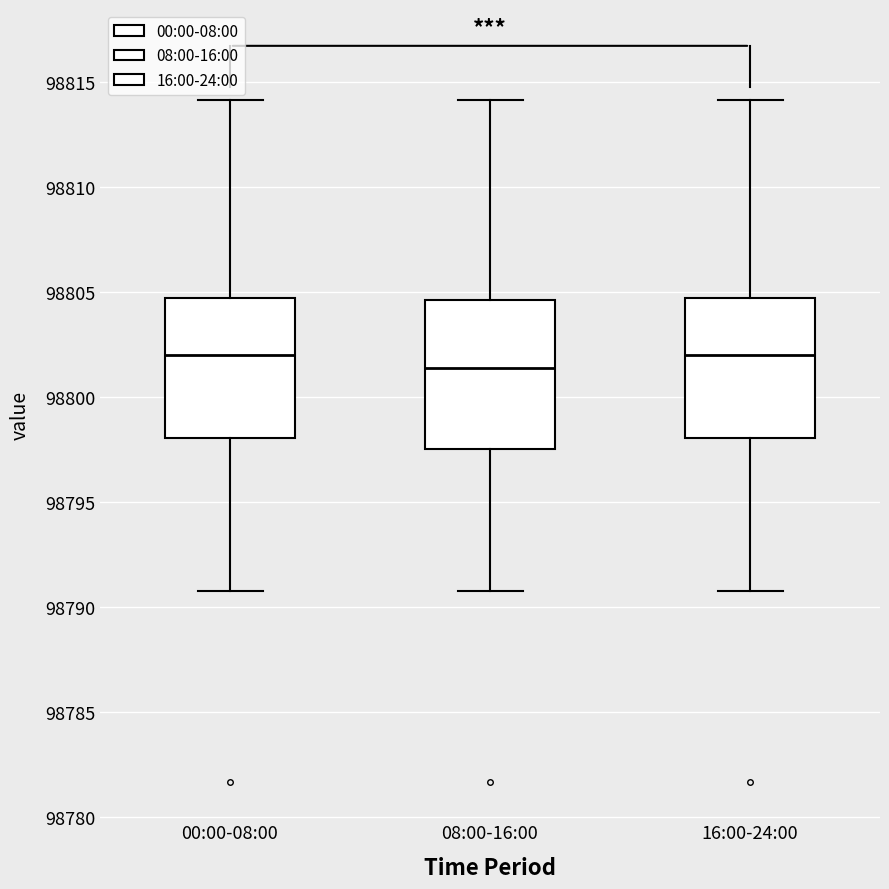

Reading left to right, transcribe this box plot: for each box, give where its median line is, the range the box spans, and where its two whiskers end, as read against the y-axis. The values are not printed on the chart, so give them approximately, as read against the axis.

00:00-08:00: median 98802.0, box 98798.0 to 98804.5, whiskers 98791.0 to 98814.0
08:00-16:00: median 98801.5, box 98797.5 to 98804.5, whiskers 98791.0 to 98814.0
16:00-24:00: median 98802.0, box 98798.0 to 98804.5, whiskers 98791.0 to 98814.0